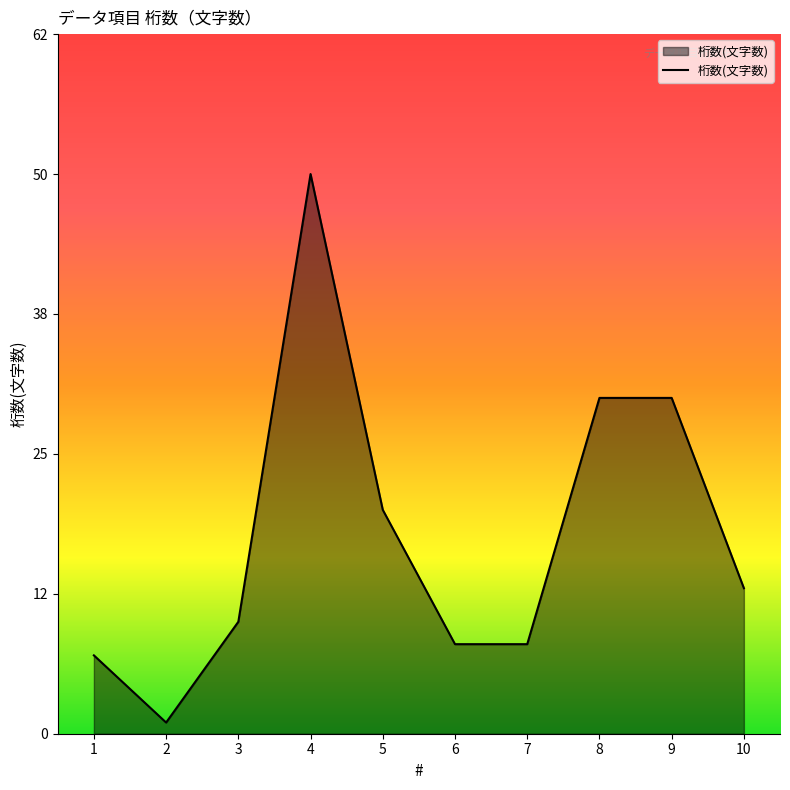

What is the greatest value displayed?

50